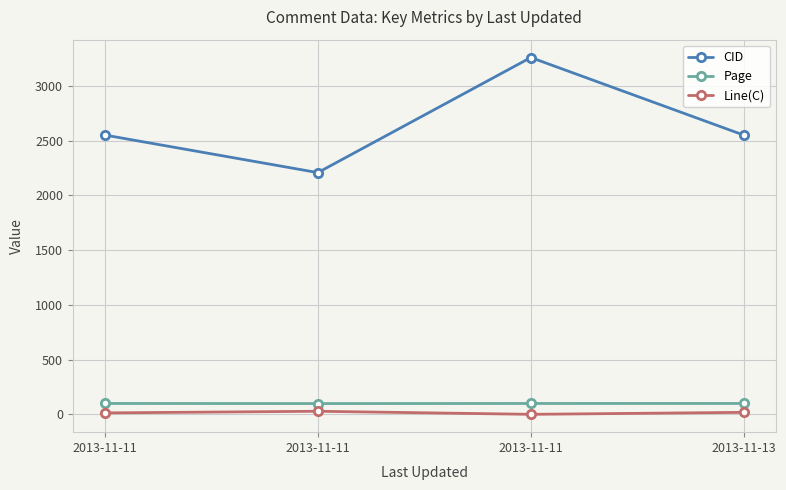

How many Page values are between 99 and 100?

3